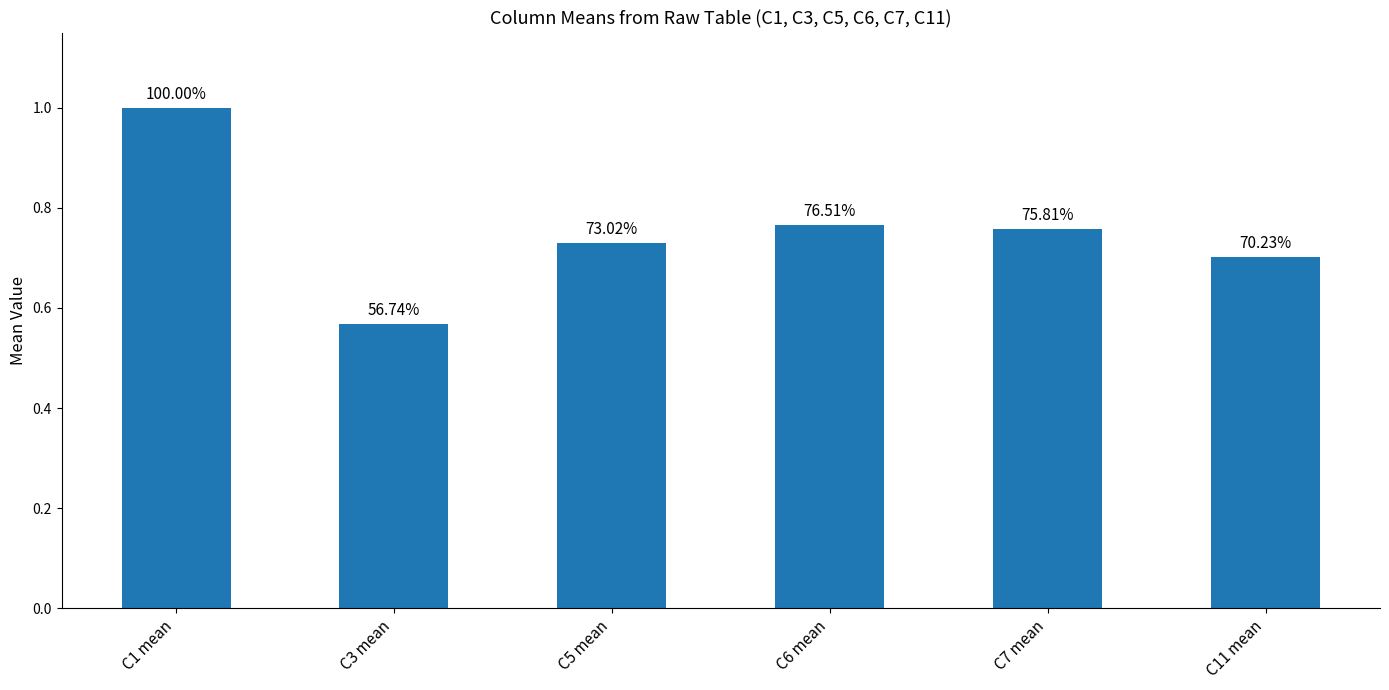

Reading right to left, extract all data points from this chart.

C11 mean=0.7	C7 mean=0.8	C6 mean=0.8	C5 mean=0.7	C3 mean=0.6	C1 mean=1.0